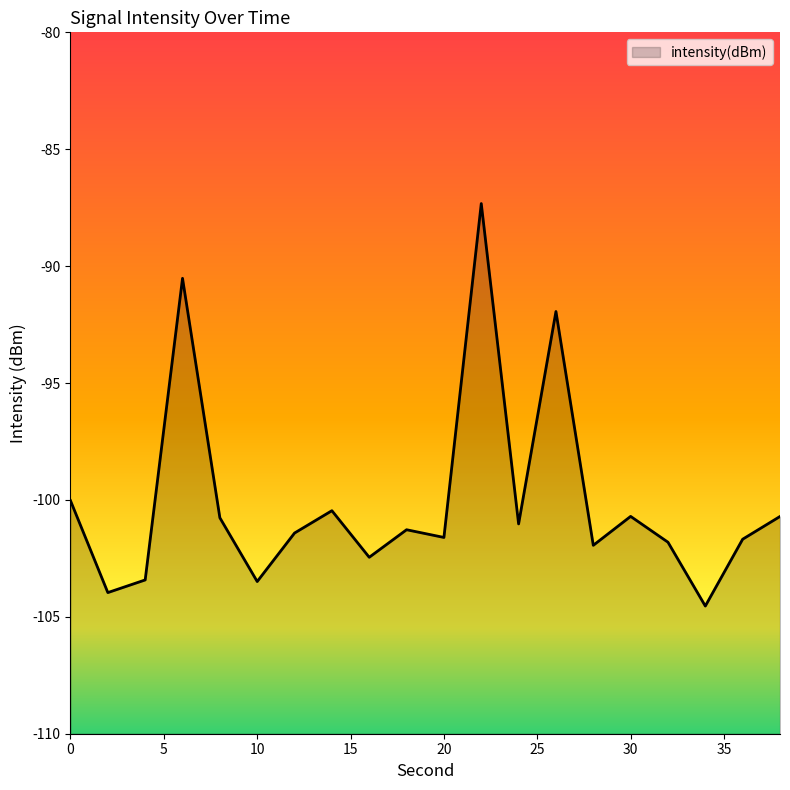

Reading left to right, extract all data points from this chart.

-100.0	-104.0	-103.4	-90.5	-100.8	-103.5	-101.4	-100.5	-102.5	-101.3	-101.6	-87.3	-101.0	-91.9	-101.9	-100.7	-101.8	-104.5	-101.7	-100.7